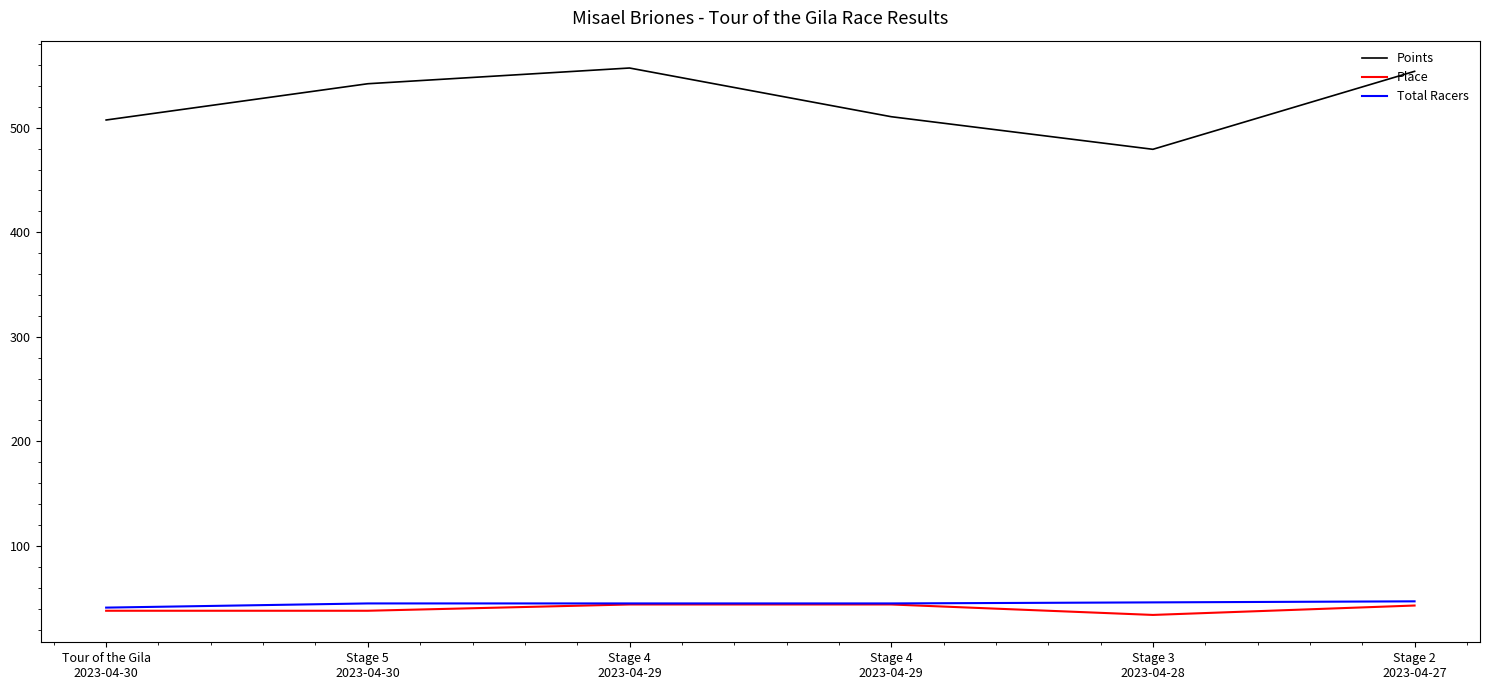

What is the sum of all Points values?

3150.3